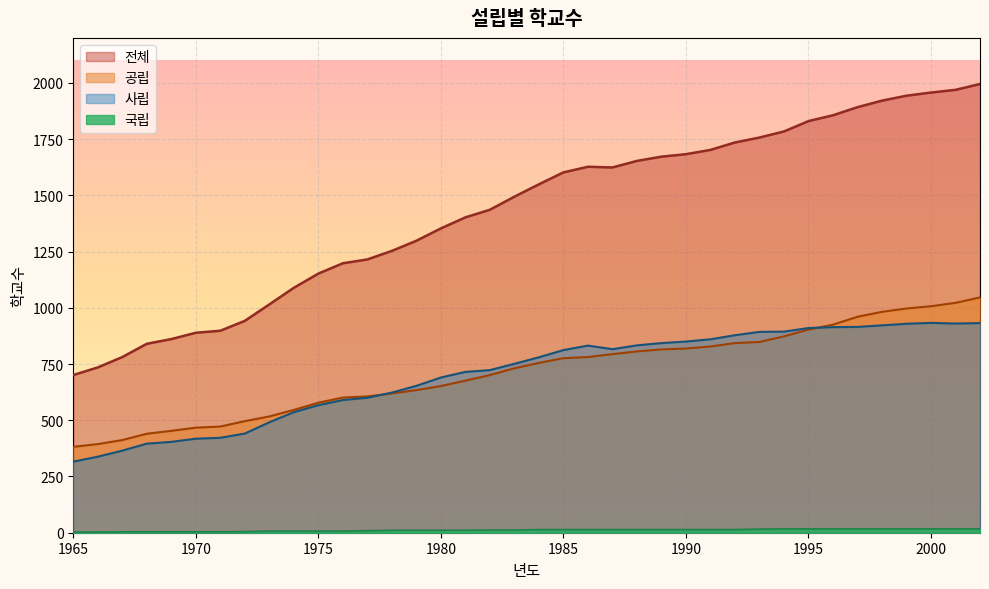

What are all the series names shown in the legend?

전체, 공립, 사립, 국립